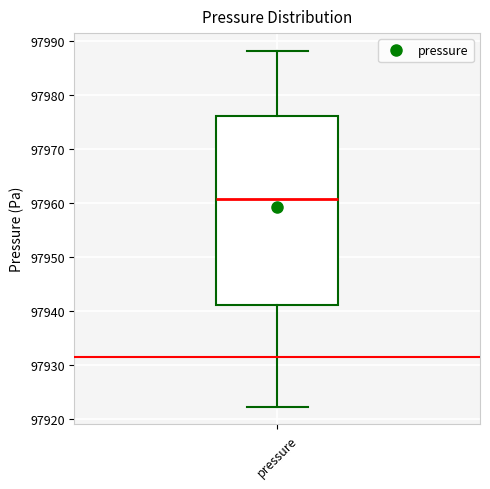

Read this box plot against the y-axis: the position of the median line, the range covered by the box, and the ends of both whiskers. The values are not printed on the chart, so give them approximately, as read against the axis.

median 97961, box 97941 to 97976, whiskers 97922 to 97988